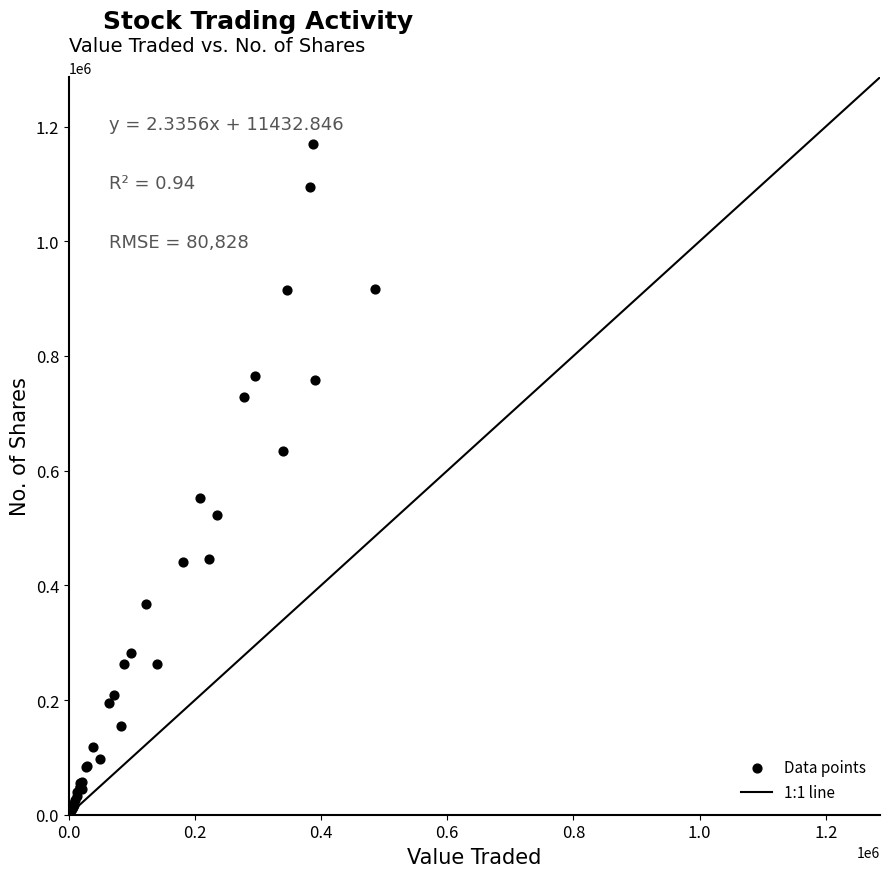

What Y value in the scatter plot is closest to 586142?

552999